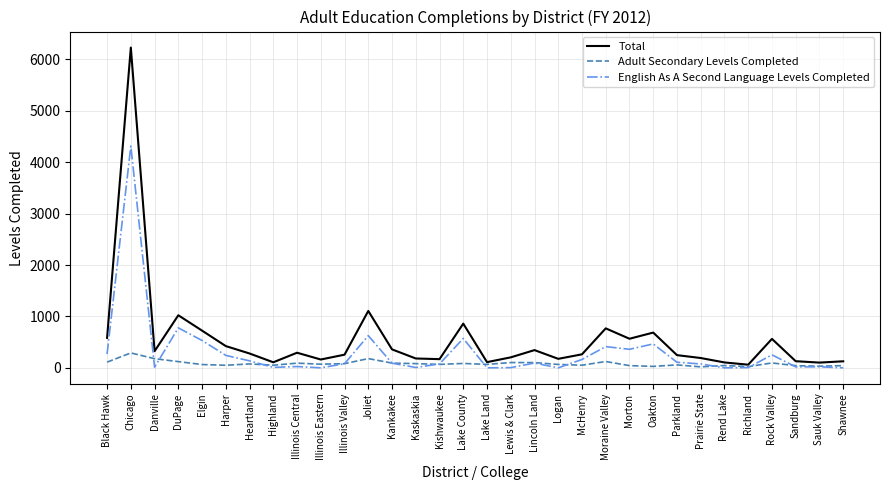

At which category does English As A Second Language Levels Completed reach its first local valley?

Danville